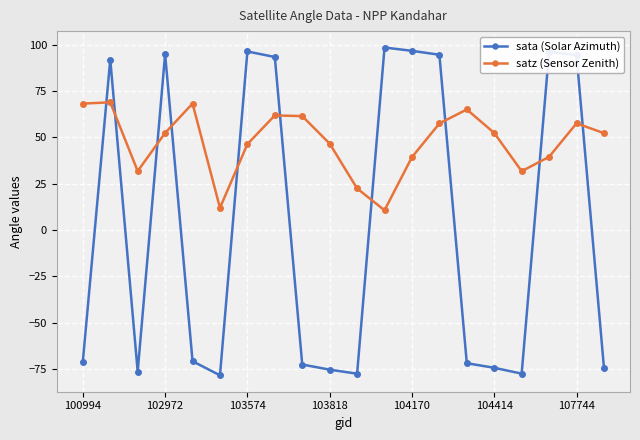

What is the value of the sata (Solar Azimuth) point at the 16th from the left?

-74.2